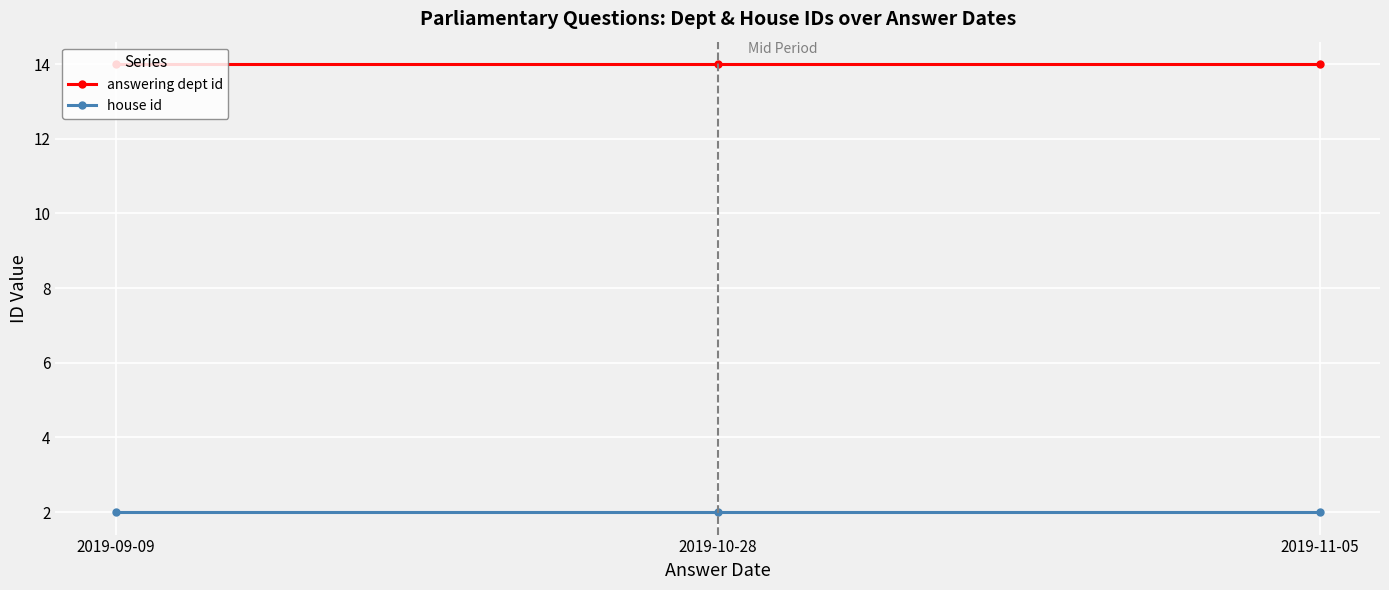

Does the chart have visible grid lines?

Yes